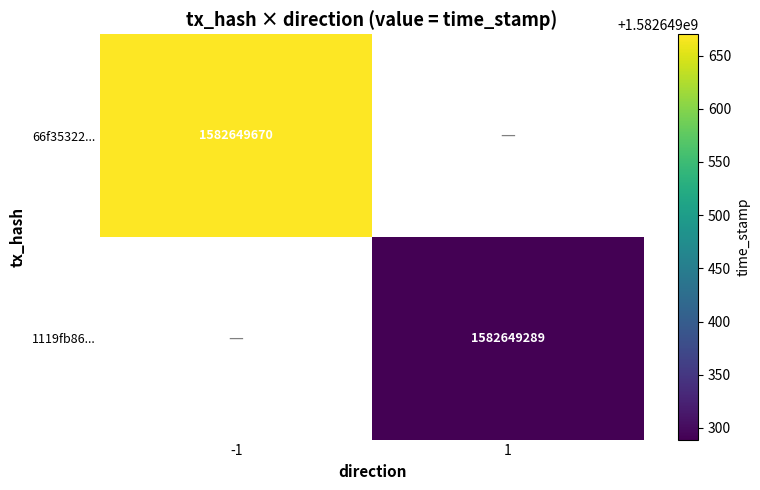

The value of 1119fb86ef619d36f4e4460a26f851cb13cf4fe at direction is 1. True or false?

True